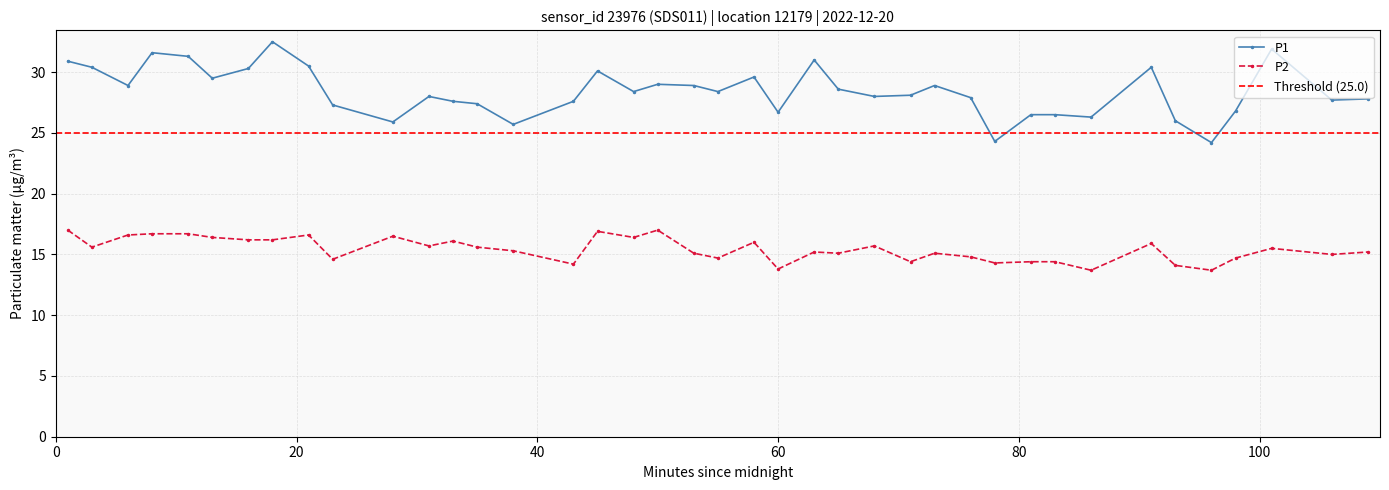

Rank the series by their maximum value, from highest to lowest.

P1, P2